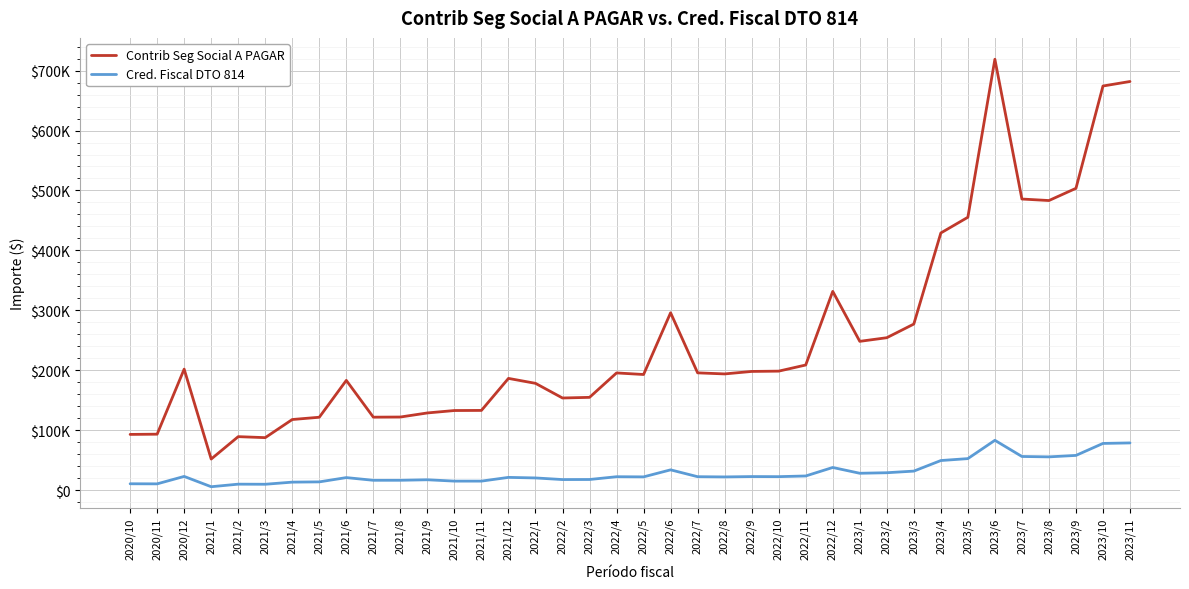

How many interior local peaks does the Contrib Seg Social A PAGAR series have?

8